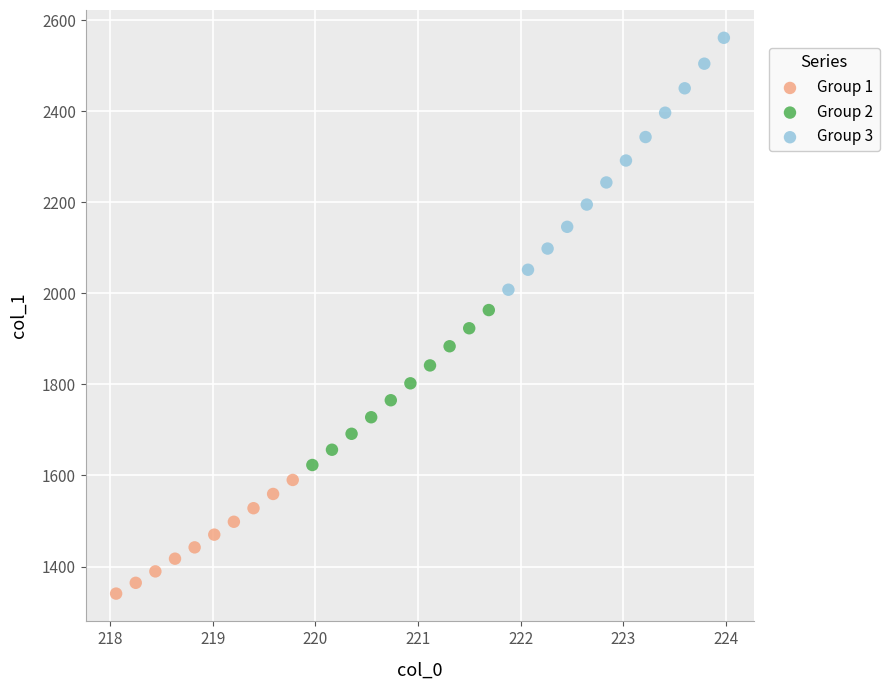

Which series has the widest spread of Y values?

Group 3